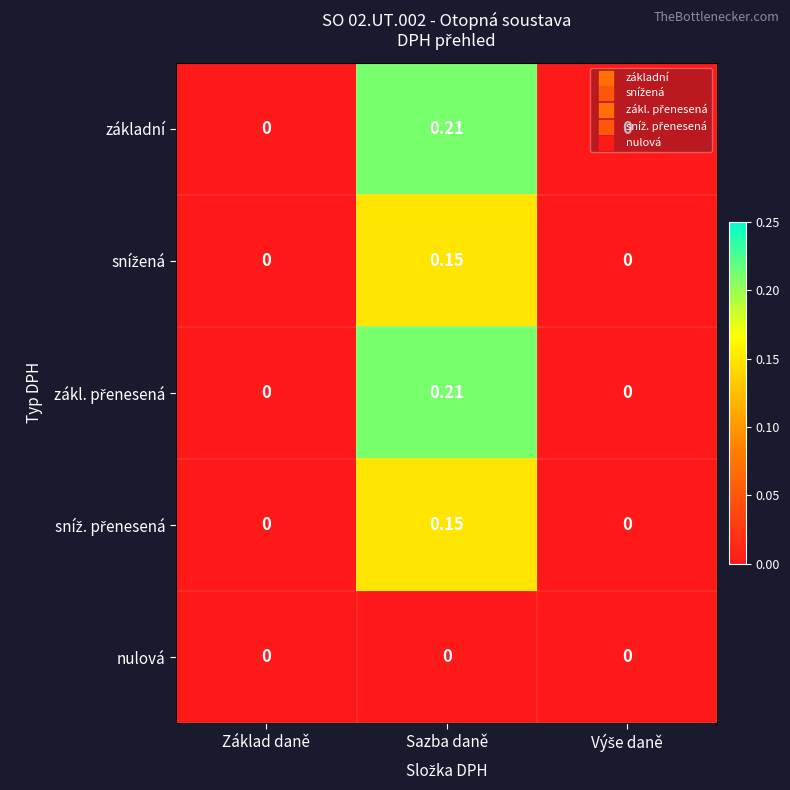

Which label corresponds to the largest value in the chart?

Sazba daně